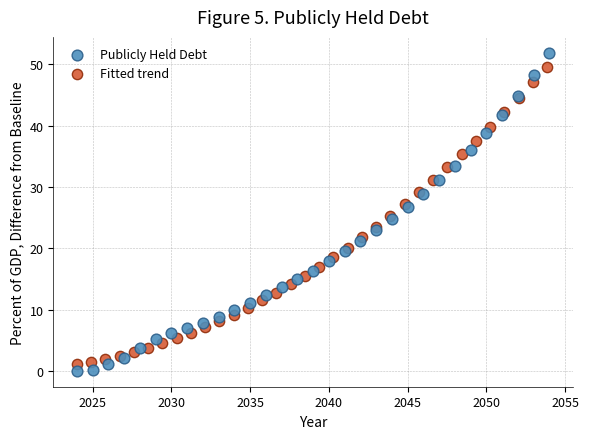

Which series has the largest Y range (max minus min)?

Publicly Held Debt